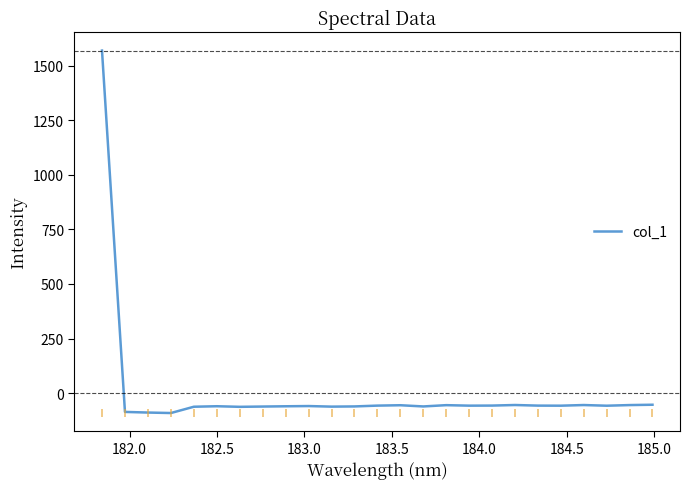

What is the minimum value shown in the chart?

-90.9